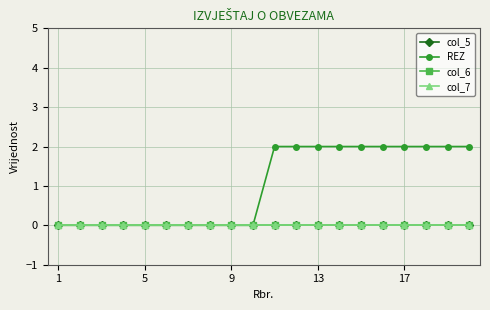

True or false: REZ and col_6 cross at least once.

False